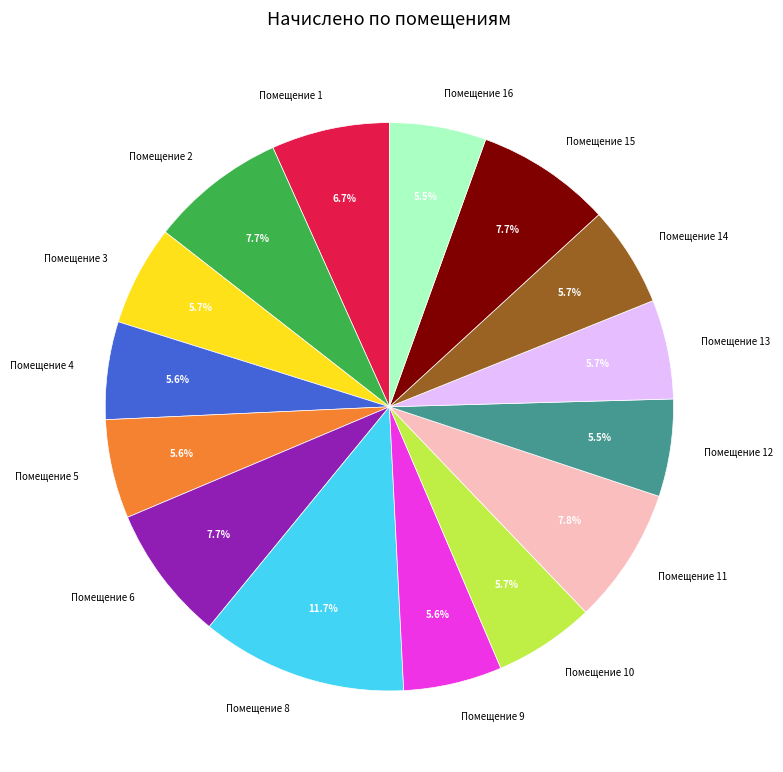

What portion of the pie excludes Помещение 2?

92.3%